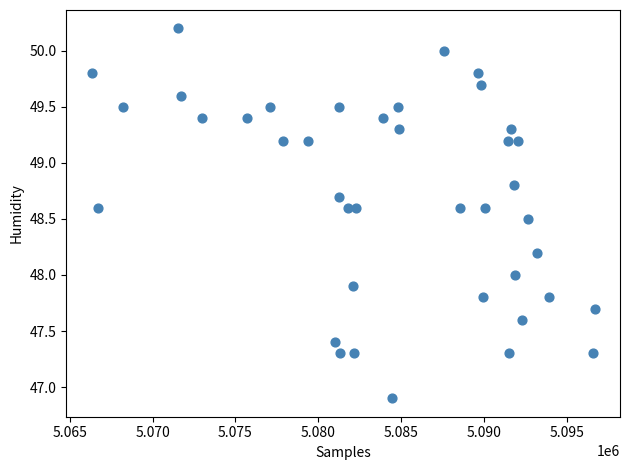

What is the range of Y values (max minus min)?

3.3